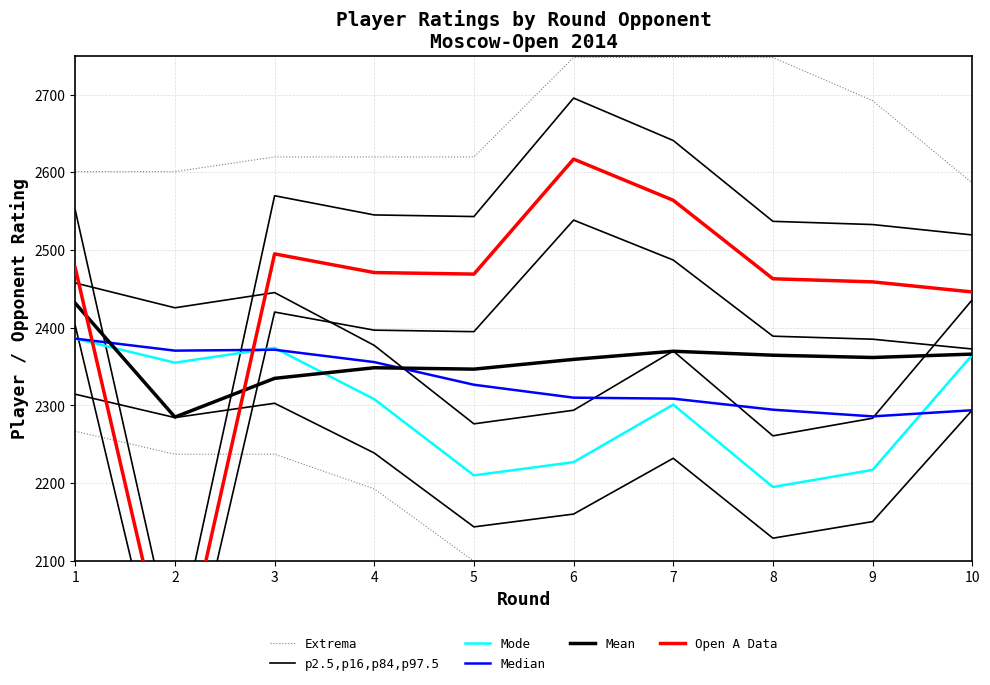

Which label corresponds to the smallest value in the chart?

2